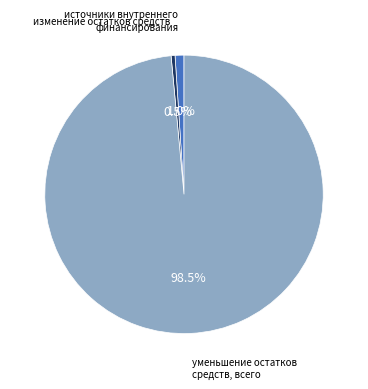

Does any single category account for the majority?

Yes